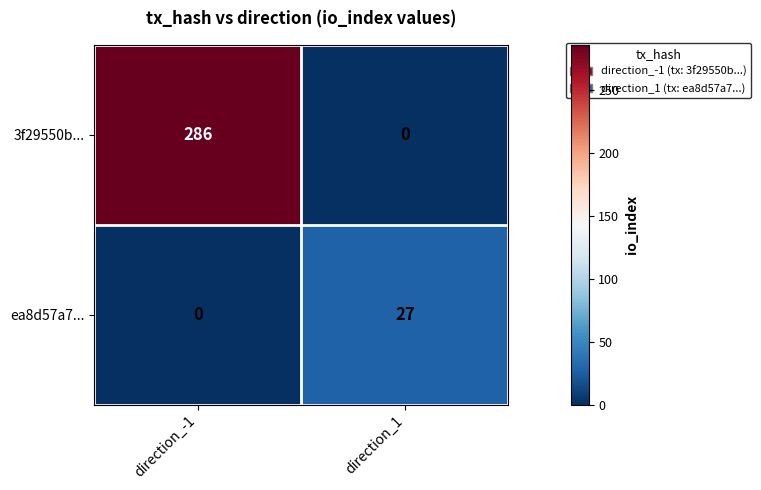

Reading left to right, extract all data points from this chart.

3f29550b...: direction_-1=286	direction_1=0
ea8d57a7...: direction_-1=0	direction_1=27